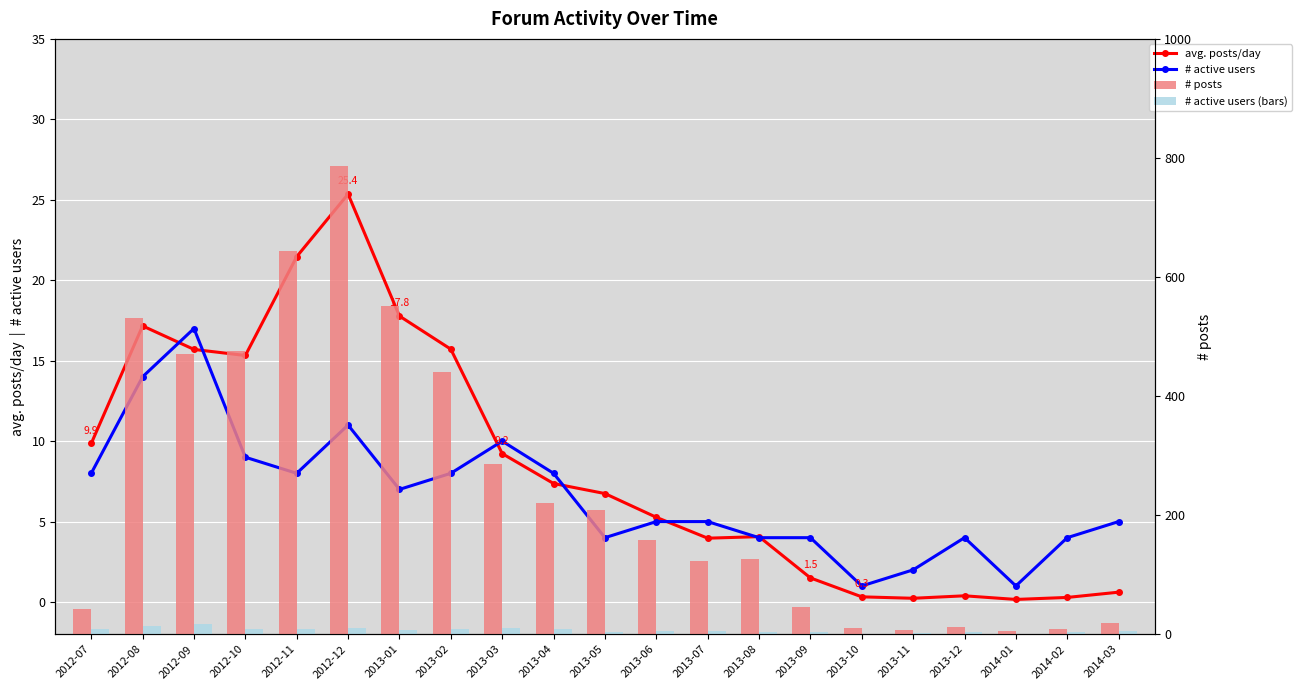

What is the total value across all series at 2013-10?

12.3